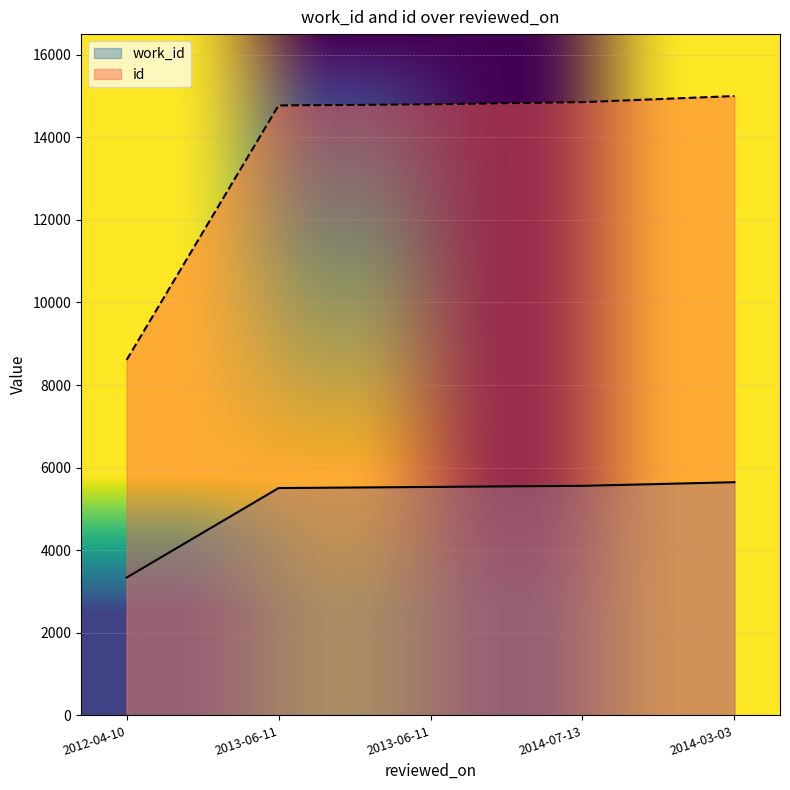

Between 2013-06-11 and 2013-06-11, which is larger?

2013-06-11